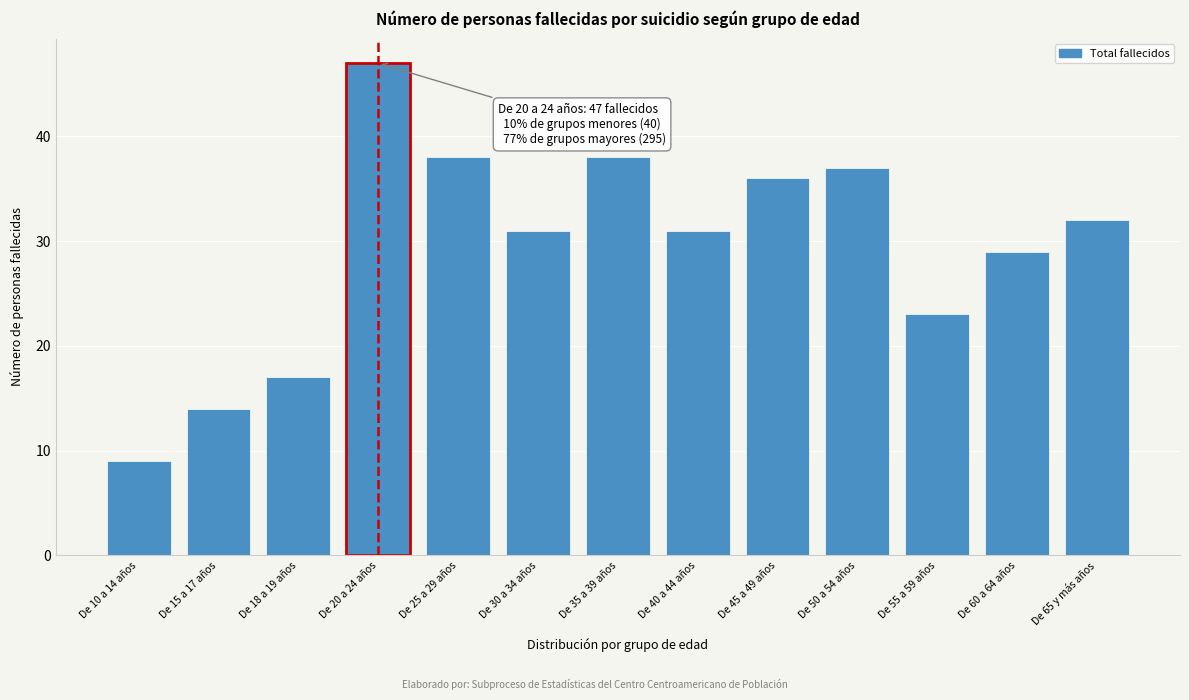

Reading left to right, list all the values displayed in this chart.

De 10 a 14 años=9	De 15 a 17 años=14	De 18 a 19 años=17	De 20 a 24 años=47	De 25 a 29 años=38	De 30 a 34 años=31	De 35 a 39 años=38	De 40 a 44 años=31	De 45 a 49 años=36	De 50 a 54 años=37	De 55 a 59 años=23	De 60 a 64 años=29	De 65 y más años=32